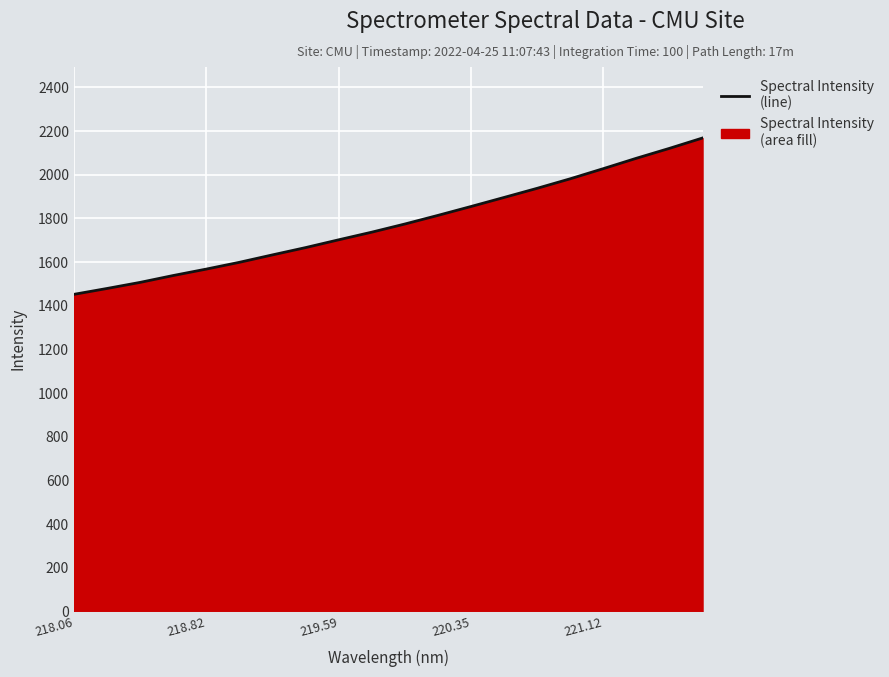

What is the difference between the maximum and minimum values?

716.3